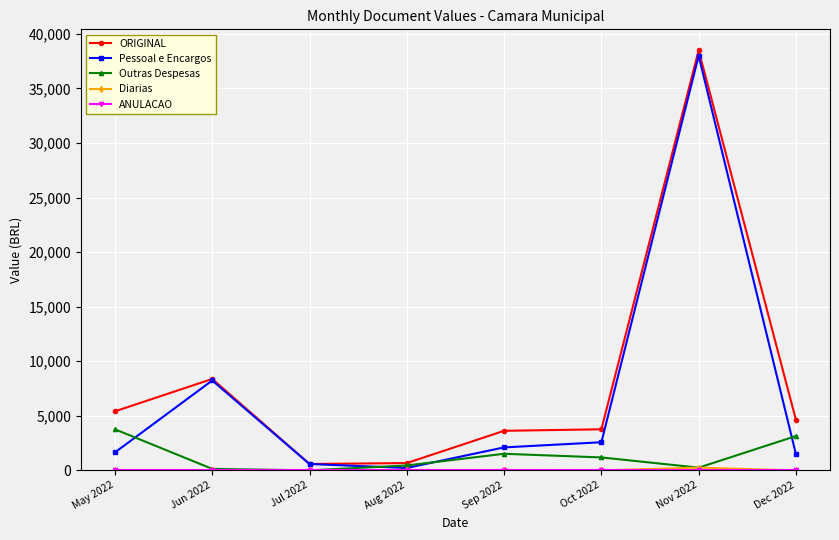

What is the total value across all series at May 2022?

10822.3